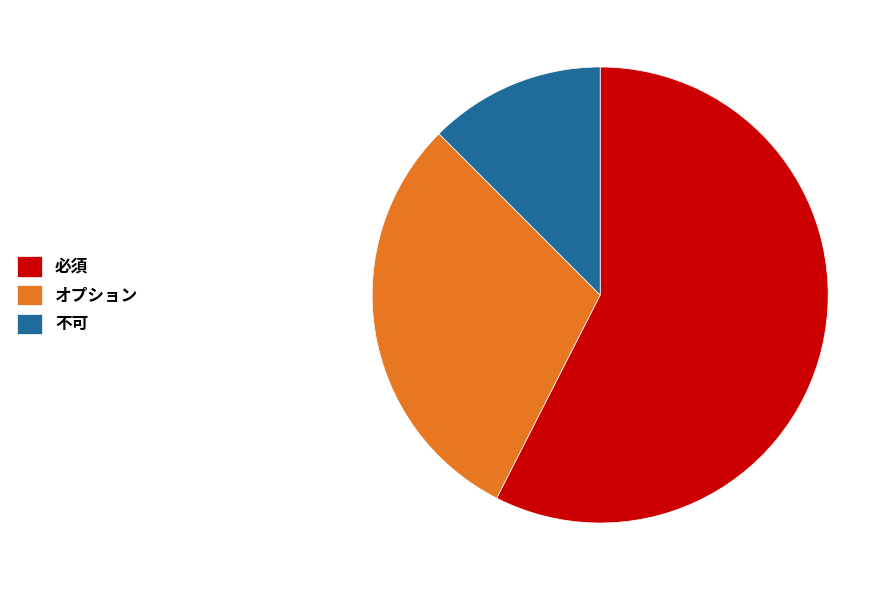

Count the number of slices in the pie.

3